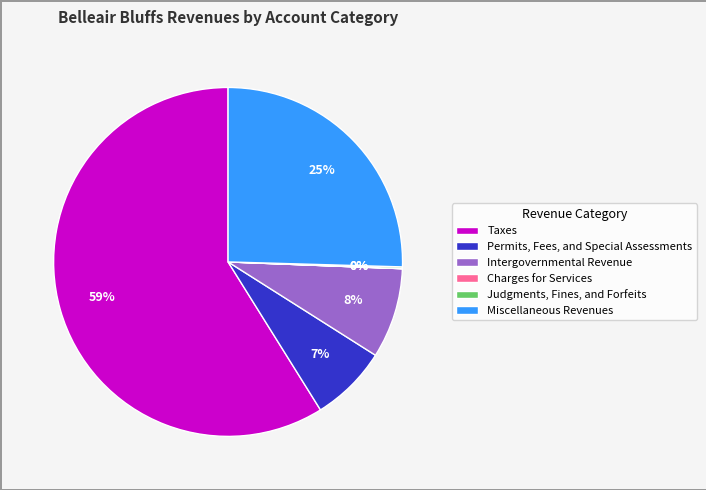

Is it true that Taxes is 49% of the pie?

False